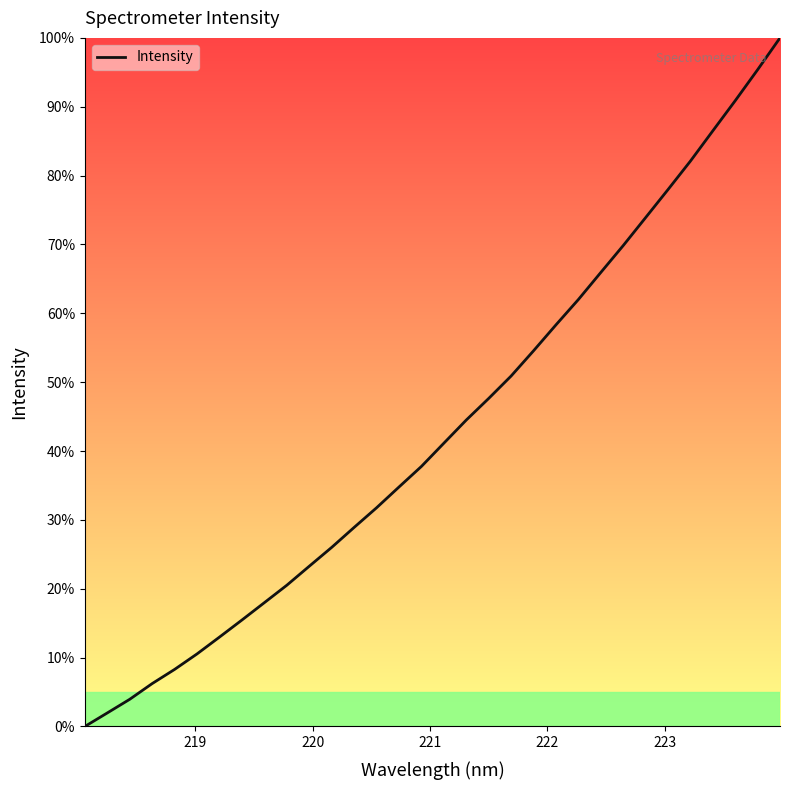

What is the greatest value displayed?

100.0